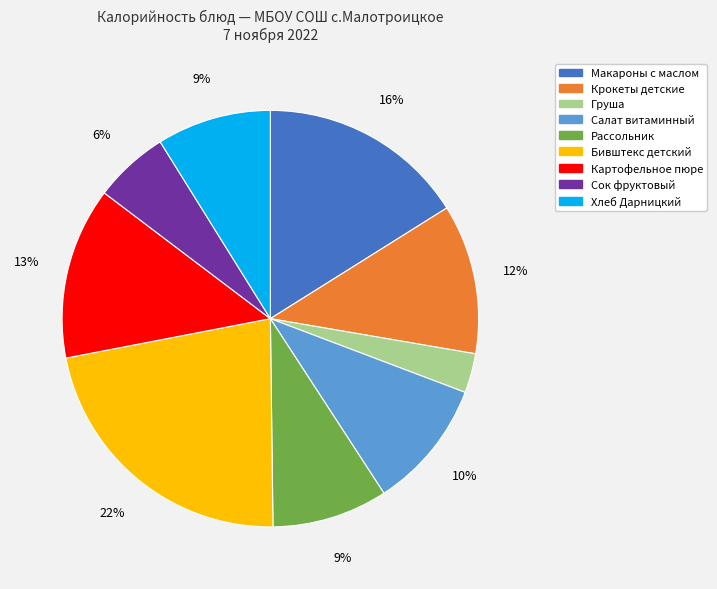

Is the sum of Салат витаминный and Картофельное пюре greater than half?

No